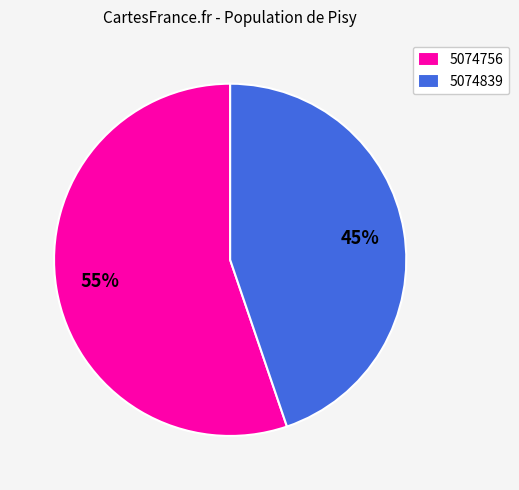

Is 5074756 the majority of the pie?

Yes